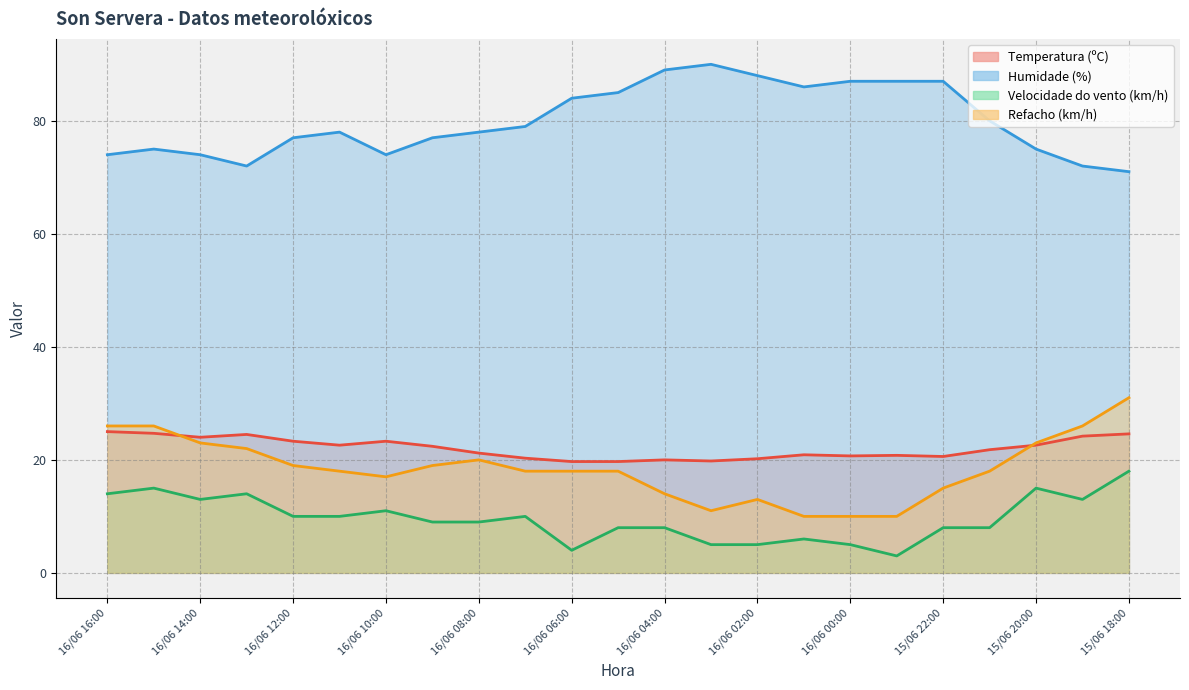

What position from the right is 16/06 10:00?

17